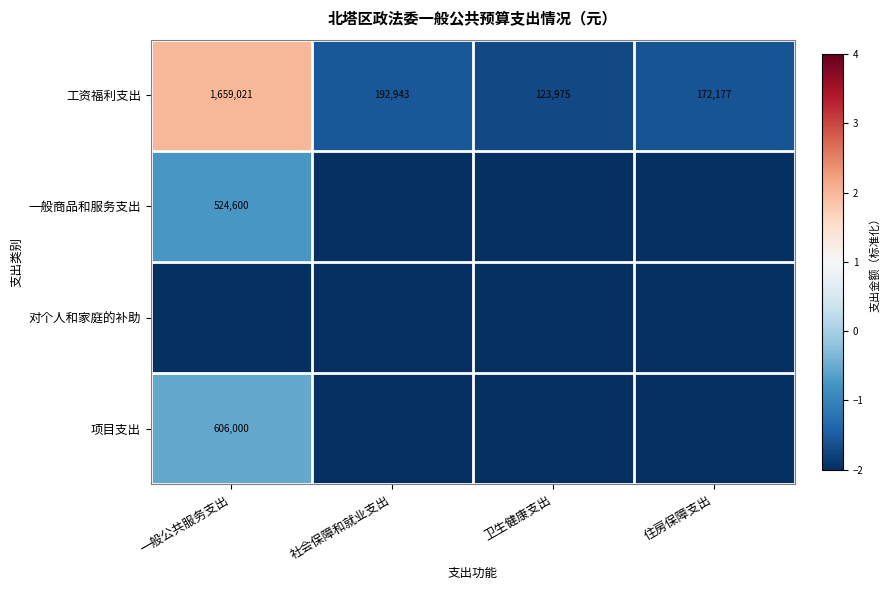

Rank the categories by 一般商品和服务支出 value from lowest to highest.

社会保障和就业支出, 卫生健康支出, 住房保障支出, 一般公共服务支出